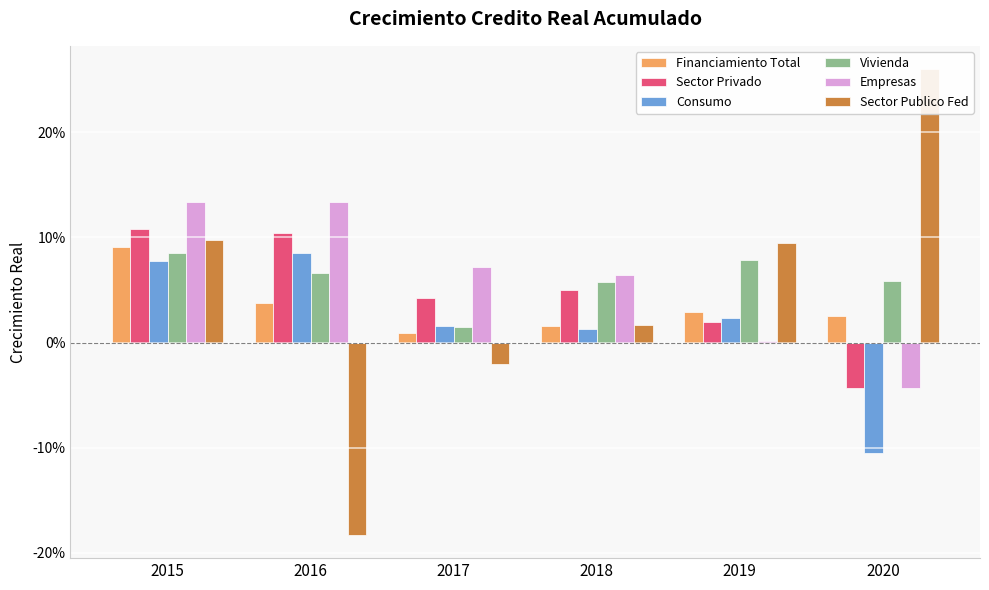

Reading left to right, what are all the values shown in this chart?

Financiamiento Total: 2015=0.1	2016=0.0	2017=0.0	2018=0.0	2019=0.0	2020=0.0
Sector Privado: 2015=0.1	2016=0.1	2017=0.0	2018=0.1	2019=0.0	2020=-0.0
Consumo: 2015=0.1	2016=0.1	2017=0.0	2018=0.0	2019=0.0	2020=-0.1
Vivienda: 2015=0.1	2016=0.1	2017=0.0	2018=0.1	2019=0.1	2020=0.1
Empresas: 2015=0.1	2016=0.1	2017=0.1	2018=0.1	2019=0.0	2020=-0.0
Sector Publico Fed: 2015=0.1	2016=-0.2	2017=-0.0	2018=0.0	2019=0.1	2020=0.3